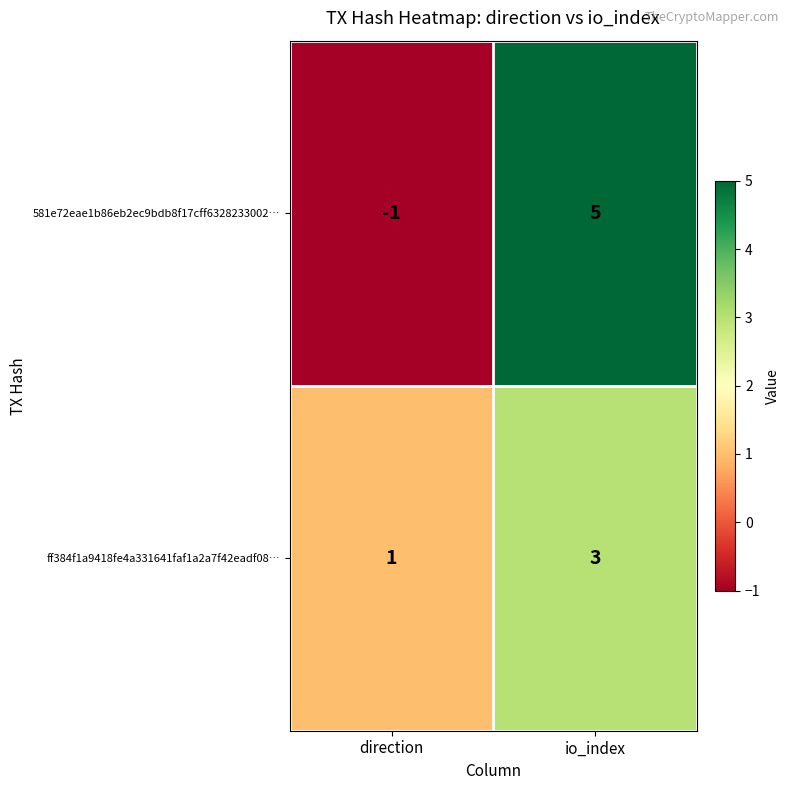

Count the number of data series in this chart.

2